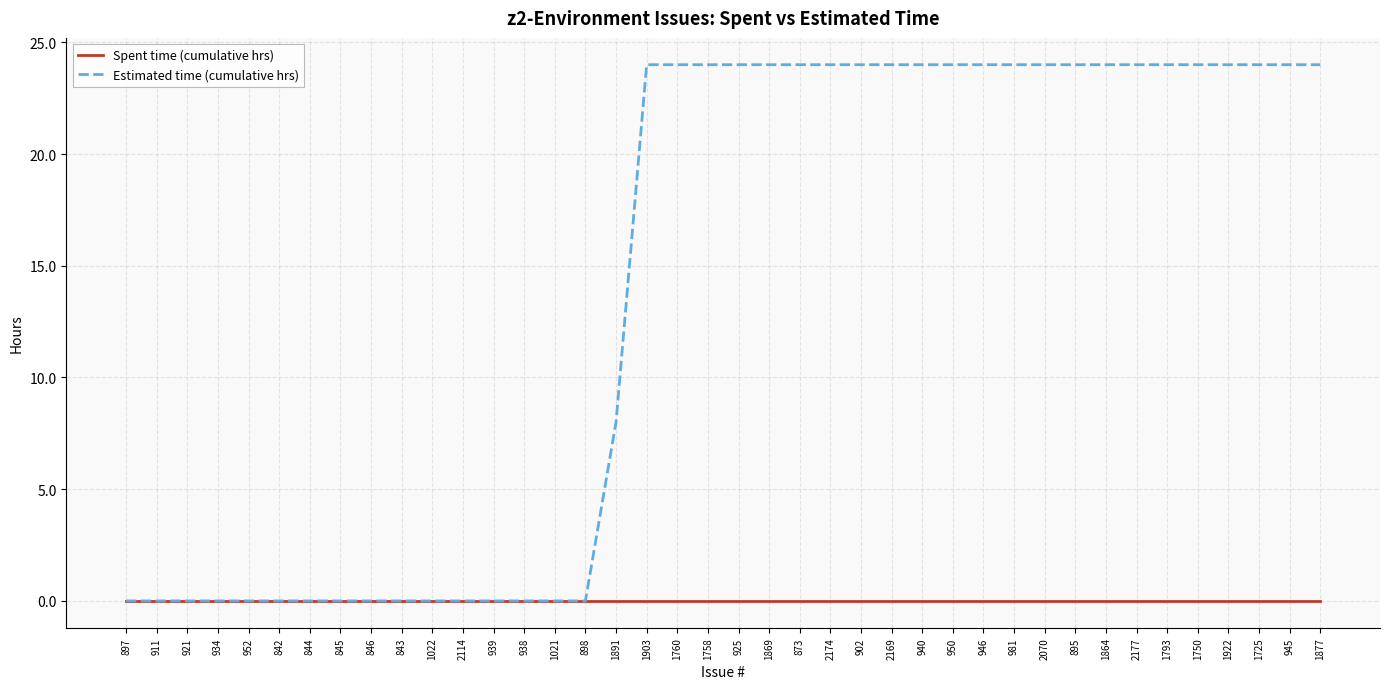

What is the spread (max minus min) of values at 1760?

24